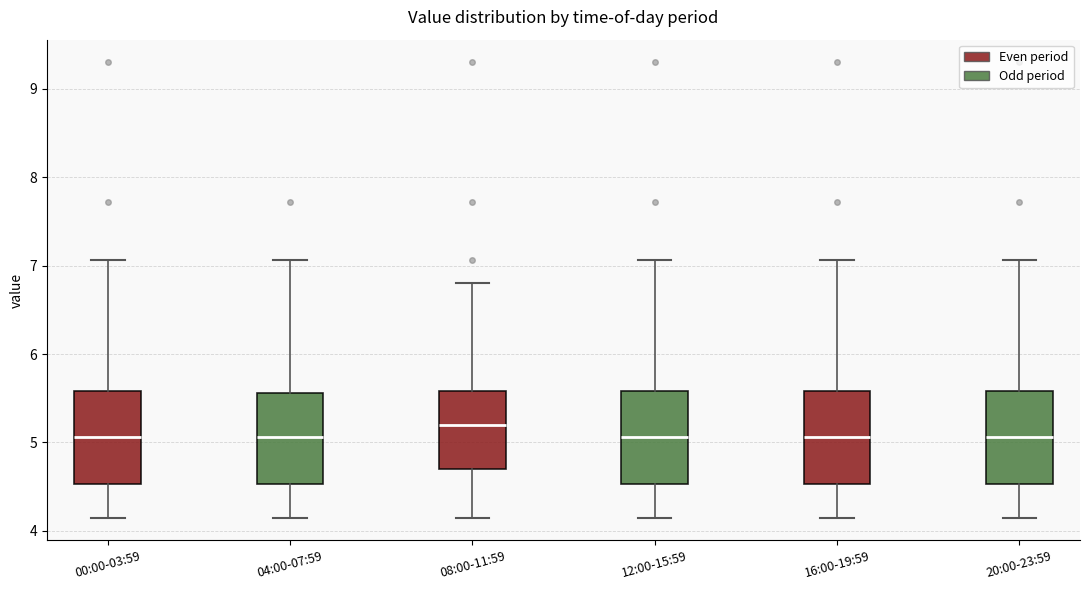

Reading left to right, transcribe this box plot: for each box, give where its median line is, the range the box spans, and where its two whiskers end, as read against the y-axis. The values are not printed on the chart, so give them approximately, as read against the axis.

00:00-03:59: median 5.1, box 4.5 to 5.6, whiskers 4.2 to 7.1
04:00-07:59: median 5.1, box 4.5 to 5.6, whiskers 4.2 to 7.1
08:00-11:59: median 5.2, box 4.7 to 5.6, whiskers 4.2 to 6.8
12:00-15:59: median 5.1, box 4.5 to 5.6, whiskers 4.2 to 7.1
16:00-19:59: median 5.1, box 4.5 to 5.6, whiskers 4.2 to 7.1
20:00-23:59: median 5.1, box 4.5 to 5.6, whiskers 4.2 to 7.1